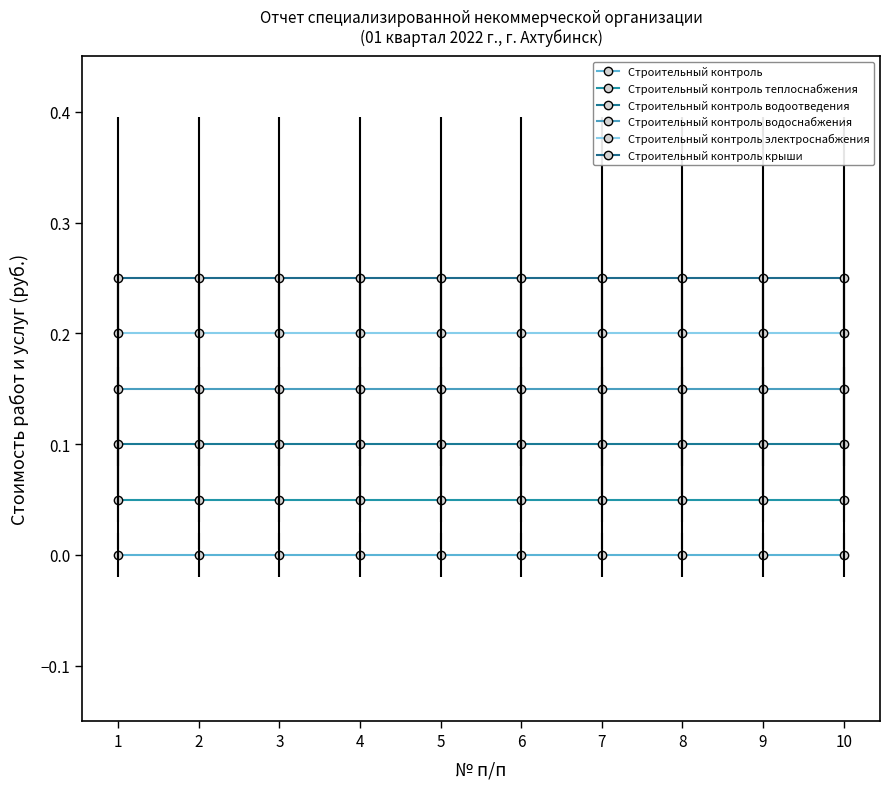

Reading left to right, extract all data points from this chart.

Строительный контроль: 0.0	0.0	0.0	0.0	0.0	0.0	0.0	0.0	0.0	0.0
Строительный контроль теплоснабжения: 0.1	0.1	0.1	0.1	0.1	0.1	0.1	0.1	0.1	0.1
Строительный контроль водоотведения: 0.1	0.1	0.1	0.1	0.1	0.1	0.1	0.1	0.1	0.1
Строительный контроль водоснабжения: 0.2	0.2	0.2	0.2	0.2	0.2	0.2	0.2	0.2	0.2
Строительный контроль электроснабжения: 0.2	0.2	0.2	0.2	0.2	0.2	0.2	0.2	0.2	0.2
Строительный контроль крыши: 0.2	0.2	0.2	0.2	0.2	0.2	0.2	0.2	0.2	0.2